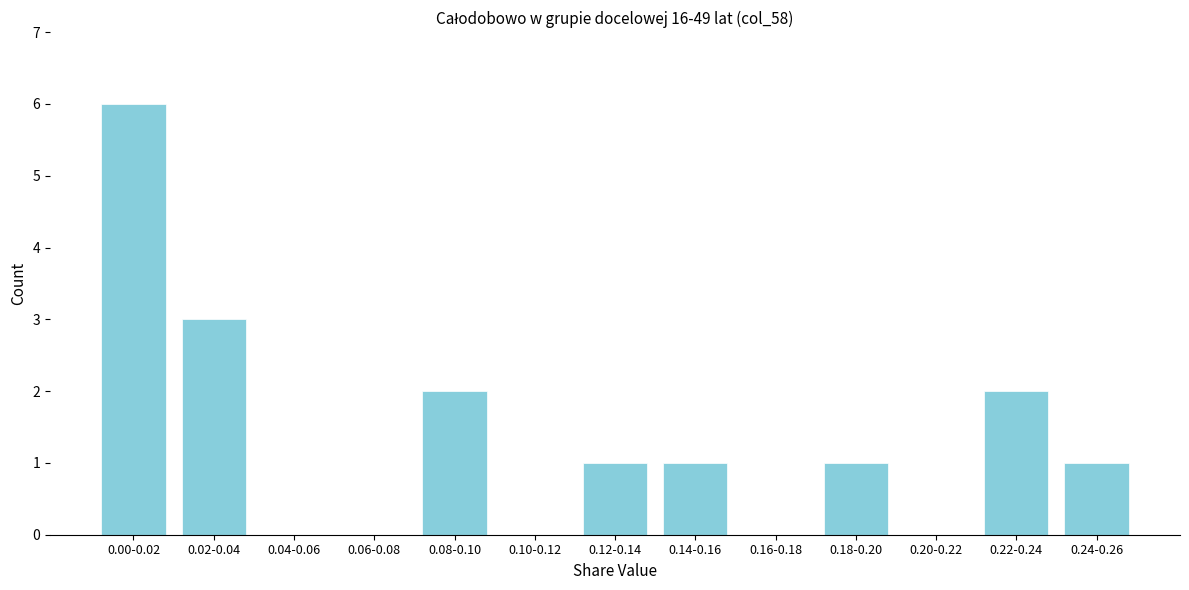

Reading left to right, list all the values displayed in this chart.

0.00-0.02=6	0.02-0.04=3	0.04-0.06=0	0.06-0.08=0	0.08-0.10=2	0.10-0.12=0	0.12-0.14=1	0.14-0.16=1	0.16-0.18=0	0.18-0.20=1	0.20-0.22=0	0.22-0.24=2	0.24-0.26=1